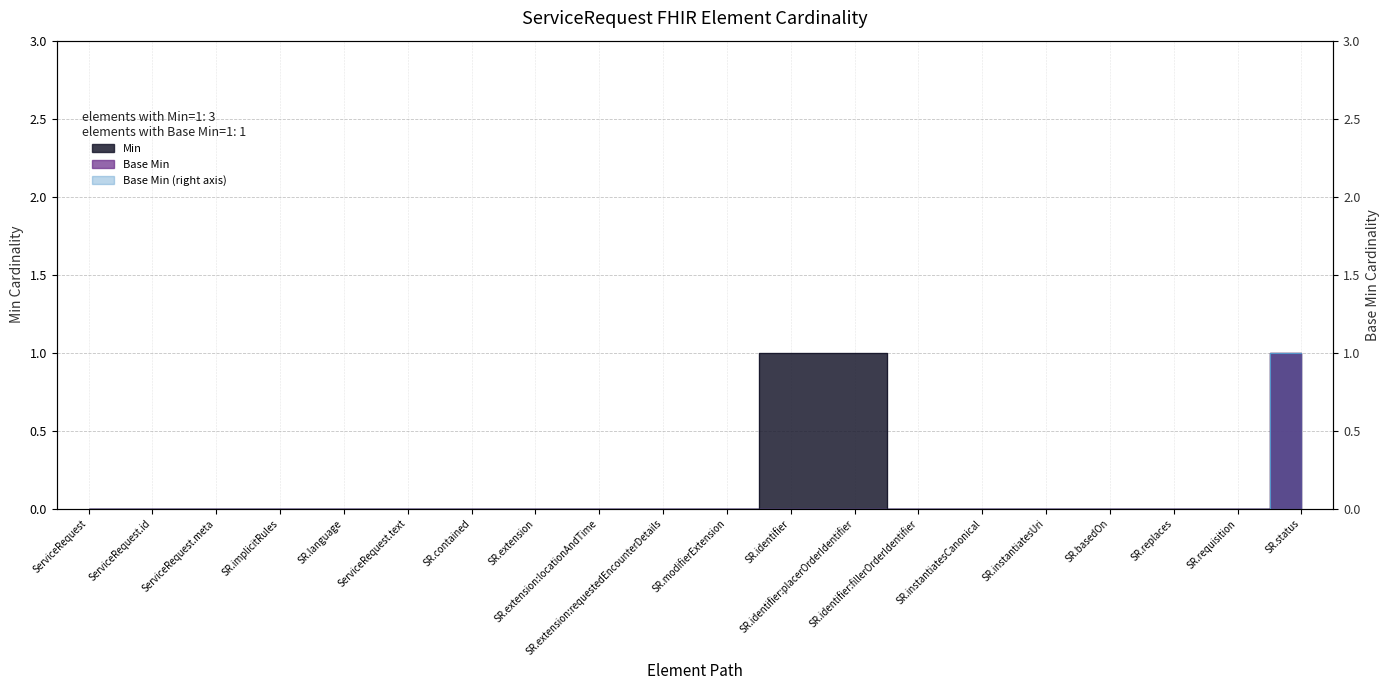

Reading left to right, what are all the values shown in this chart?

Min: 0	0	0	0	0	0	0	0	0	0	0	1	1	0	0	0	0	0	0	1
Base Min: 0	0	0	0	0	0	0	0	0	0	0	0	0	0	0	0	0	0	0	1